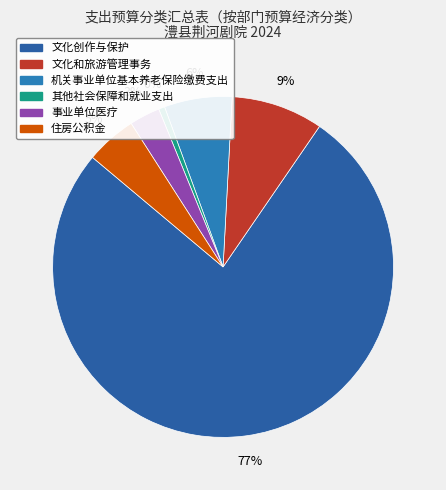

Is there a majority slice in this chart?

Yes